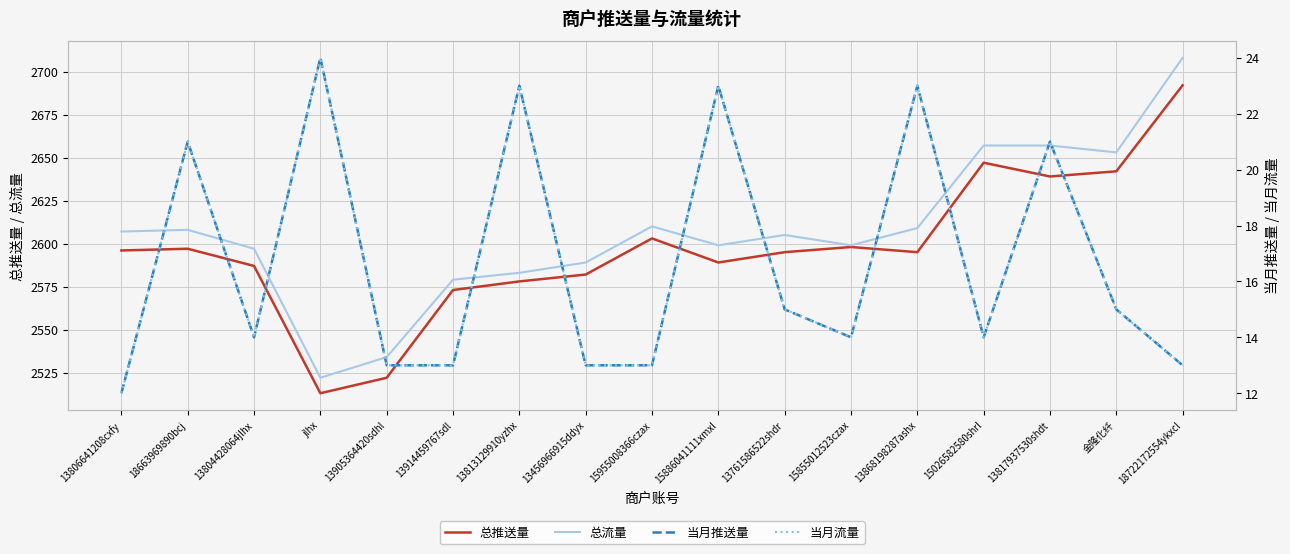

What is the difference between the maximum and minimum values in the 总流量 series?

186